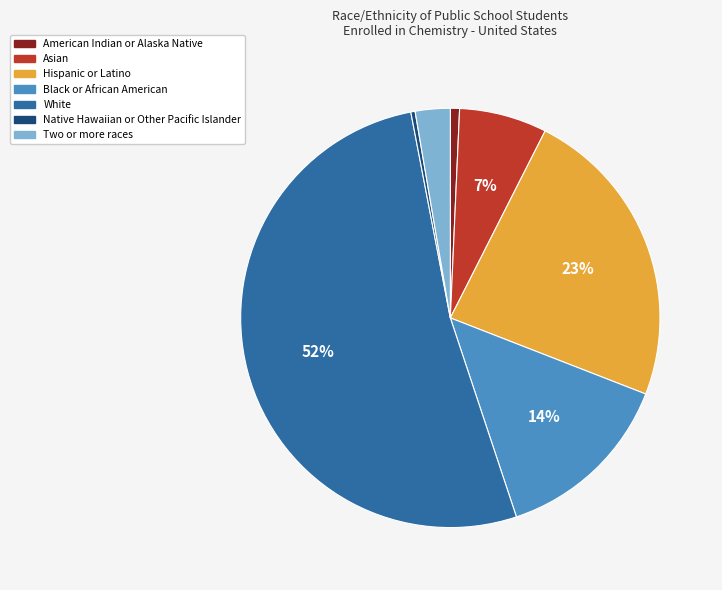

What is the largest slice in the pie chart?

White